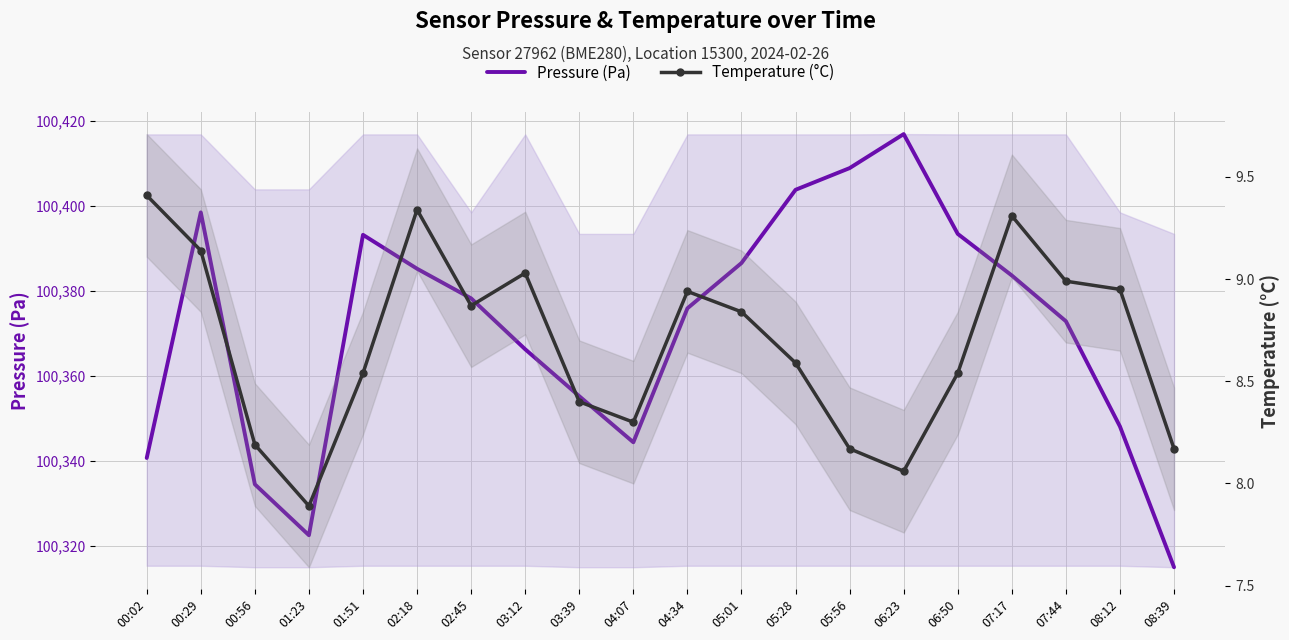

At which label is Pressure (Pa) closest to 100365?

03:12